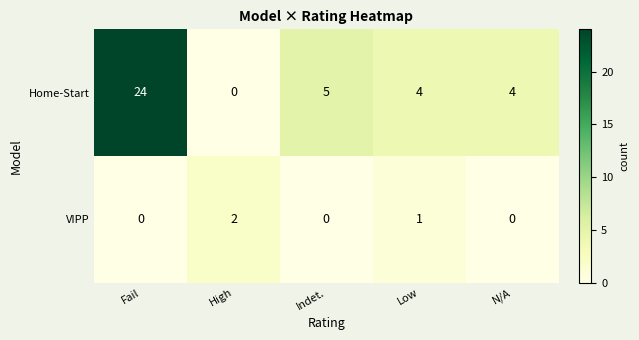

True or false: VIPP has a value of 2 at High.

True